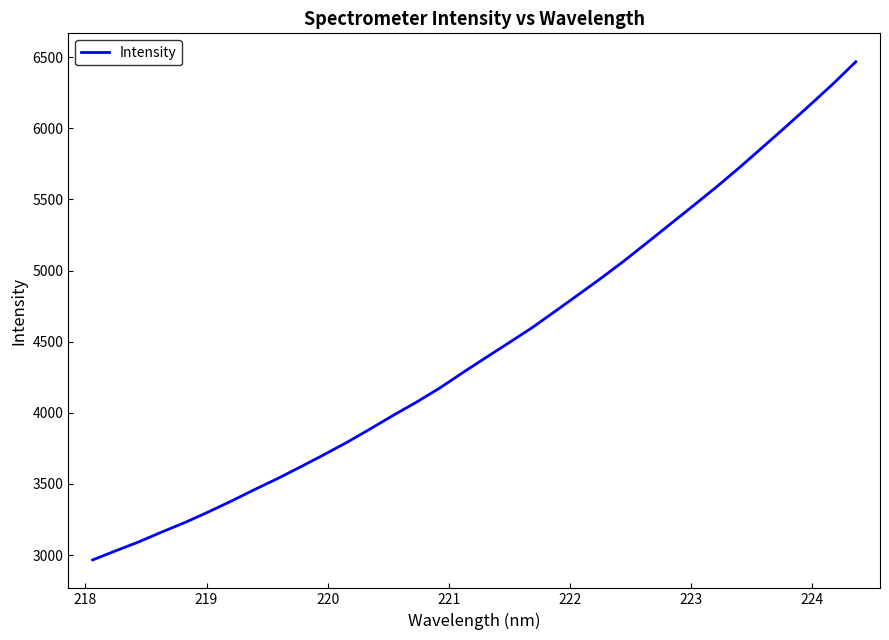

Reading left to right, transcribe all the data shown in this chart.

2966.2	3030.4	3093.4	3163.2	3230.0	3303.5	3380.4	3461.1	3538.8	3621.7	3706.4	3793.9	3887.6	3983.8	4075.8	4174.6	4283.3	4389.1	4493.7	4599.5	4715.0	4831.7	4949.3	5071.7	5200.8	5330.7	5460.5	5592.0	5729.7	5871.9	6015.5	6161.7	6310.4	6467.7